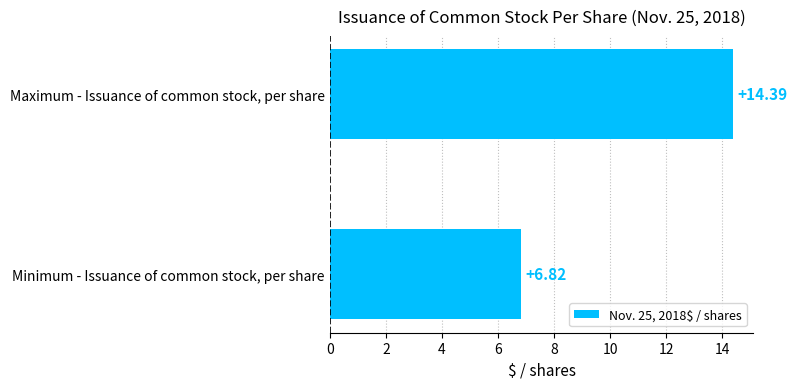

At which label is the value closest to 10?

Minimum - Issuance of common stock, per share